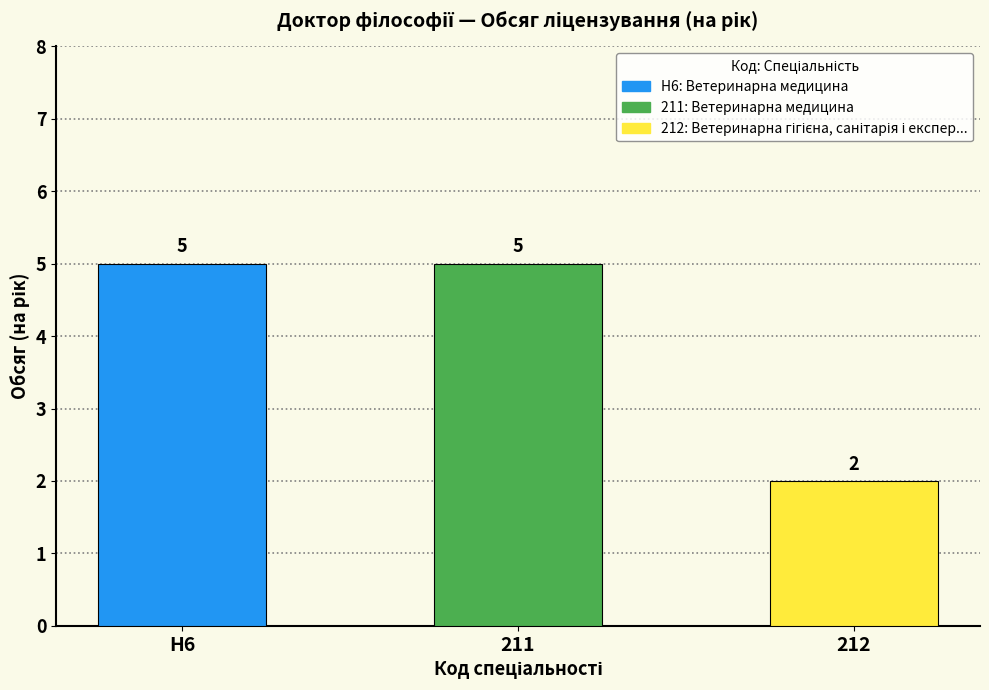

What is the average value?

4